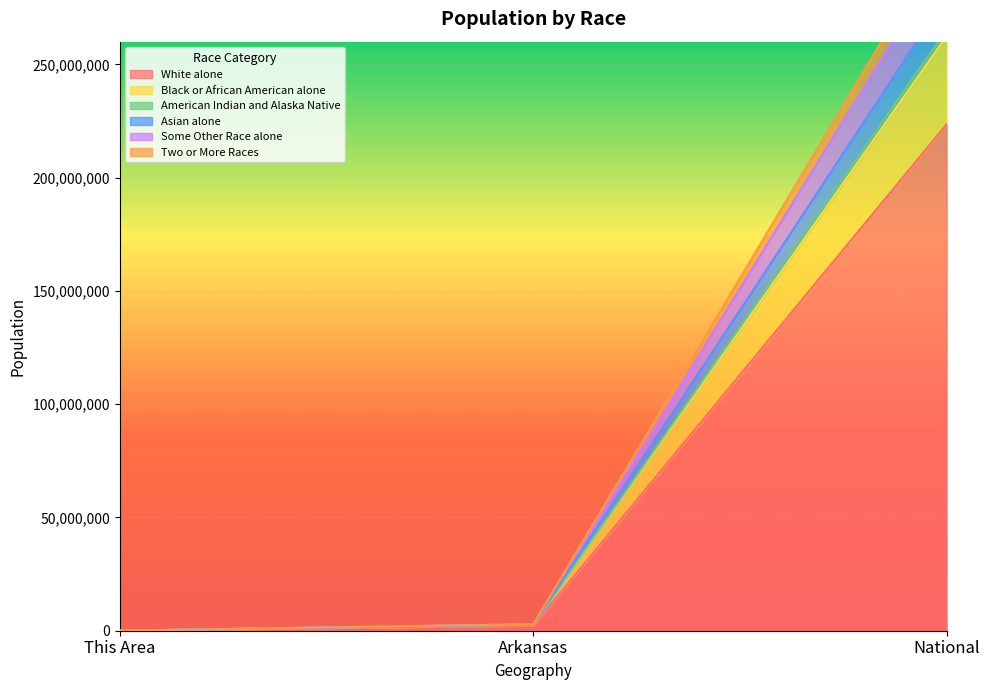

Is the value of White alone at This Area greater than the value of Black or African American alone at National?

No